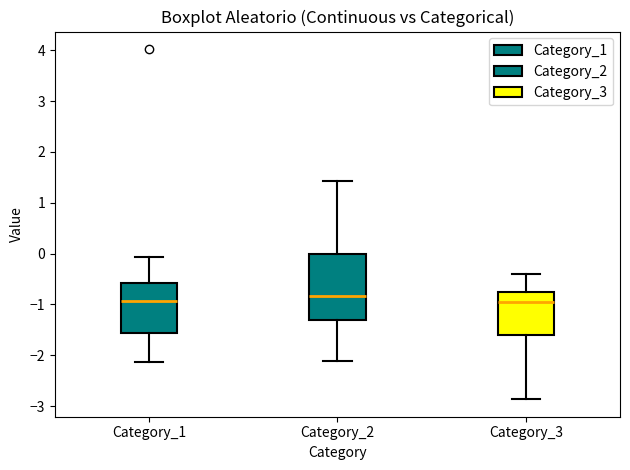

Where is the lower edge of the box for Category_2 on the y-axis? The values are not printed on the chart, so give them approximately, as read against the axis.

-1.3